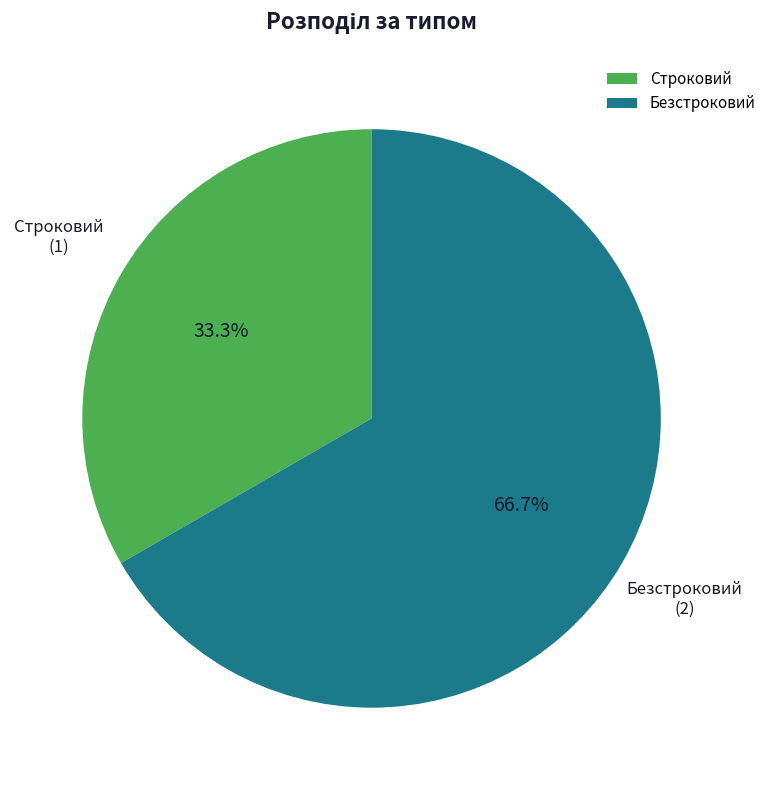

Rank the categories by value from lowest to highest.

Строковий, Безстроковий